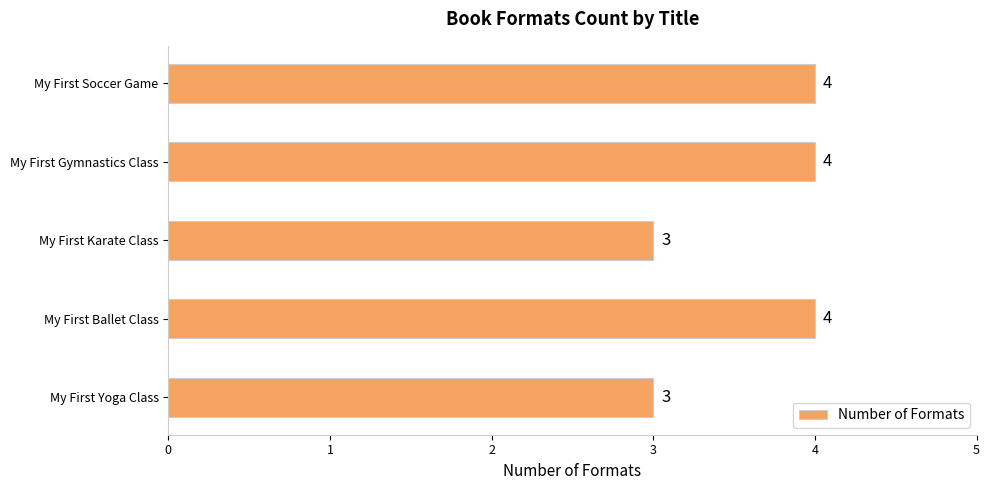

What is the difference between the maximum and second lowest values?

1